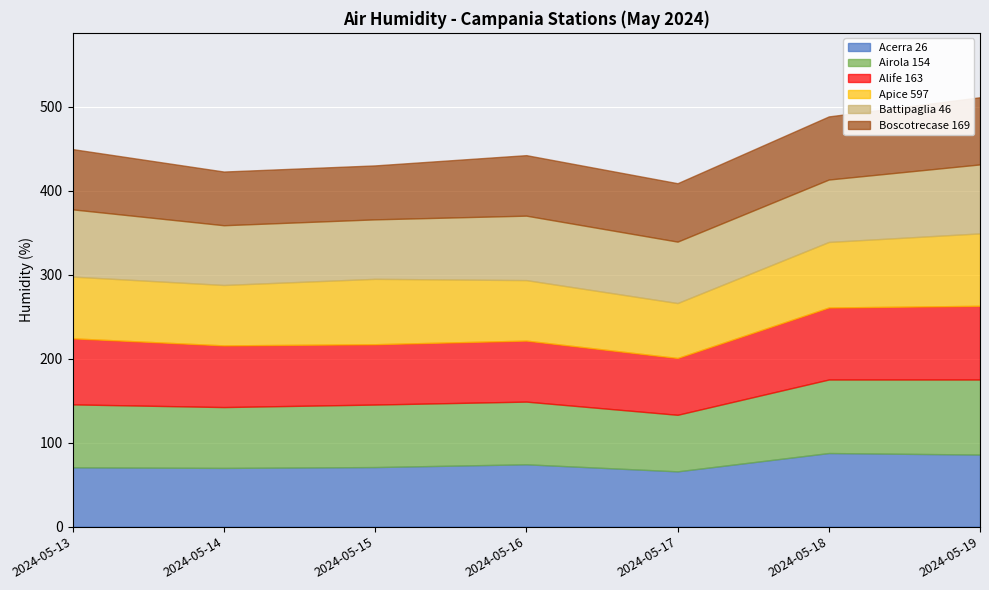

True or false: Alife 163 has a value of 87.7 at 2024-05-19.

True